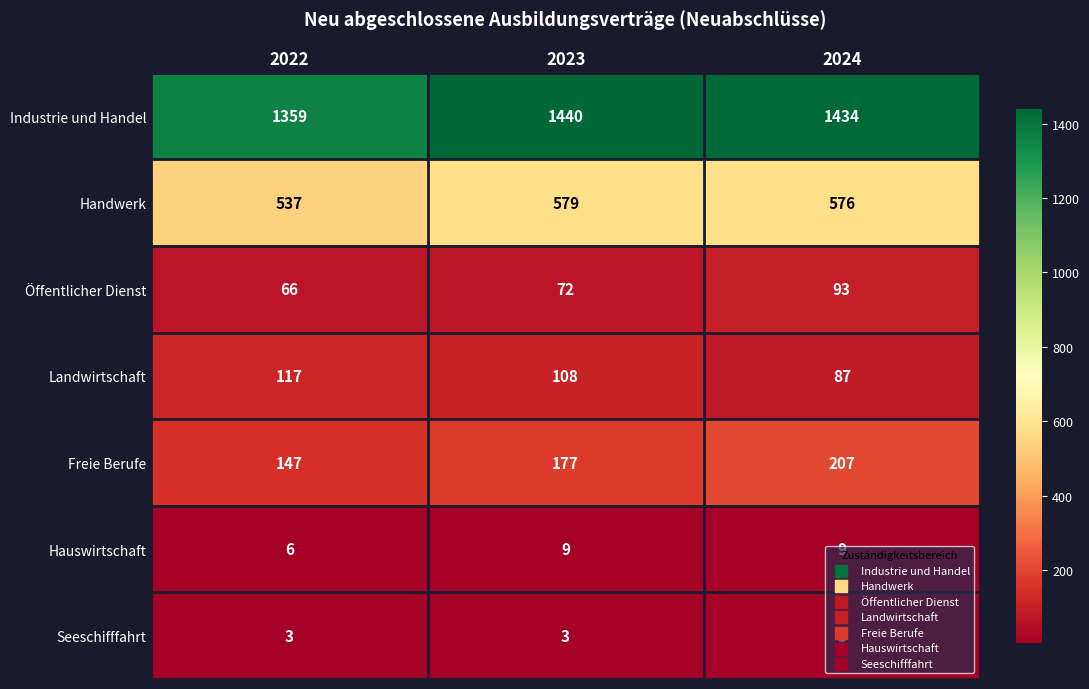

At which category is the sum across all series the highest?

2024